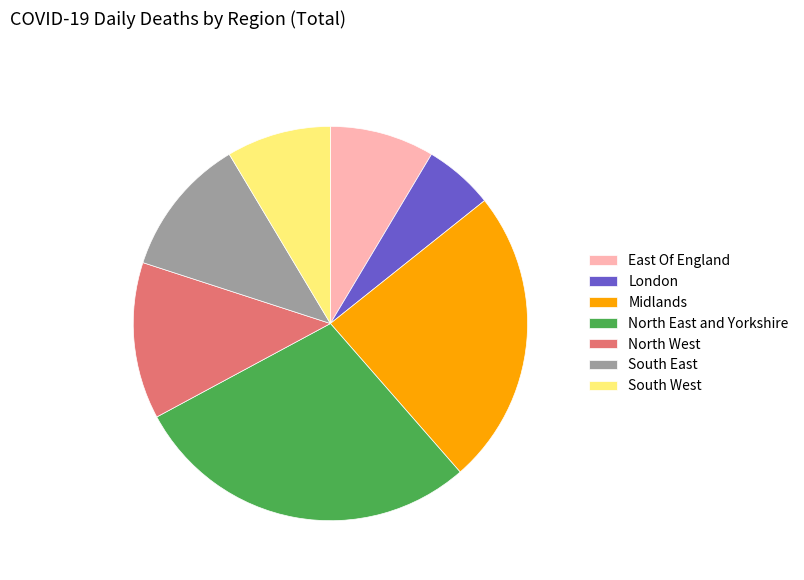

What is the smallest slice in the pie chart?

London